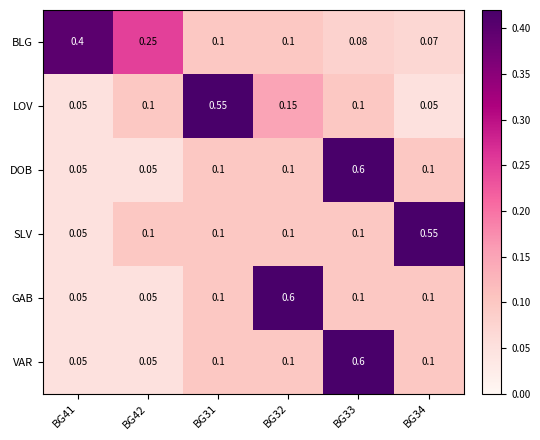

What is the total value across all series at BG34?

1.0